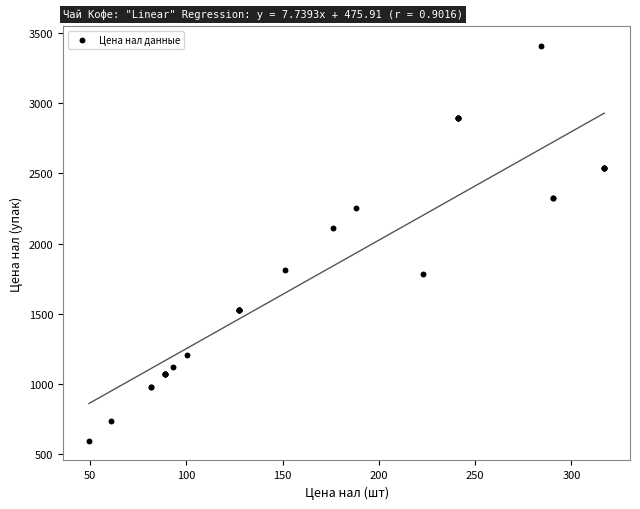

What Y value in the scatter plot is closest to 2002?

2111.8